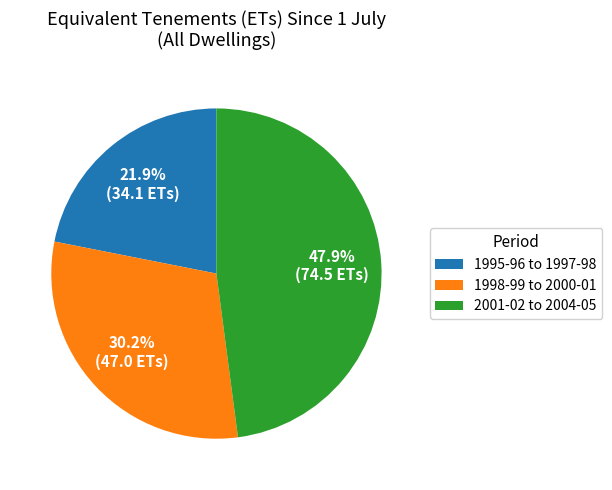

How many segments does this pie chart have?

3